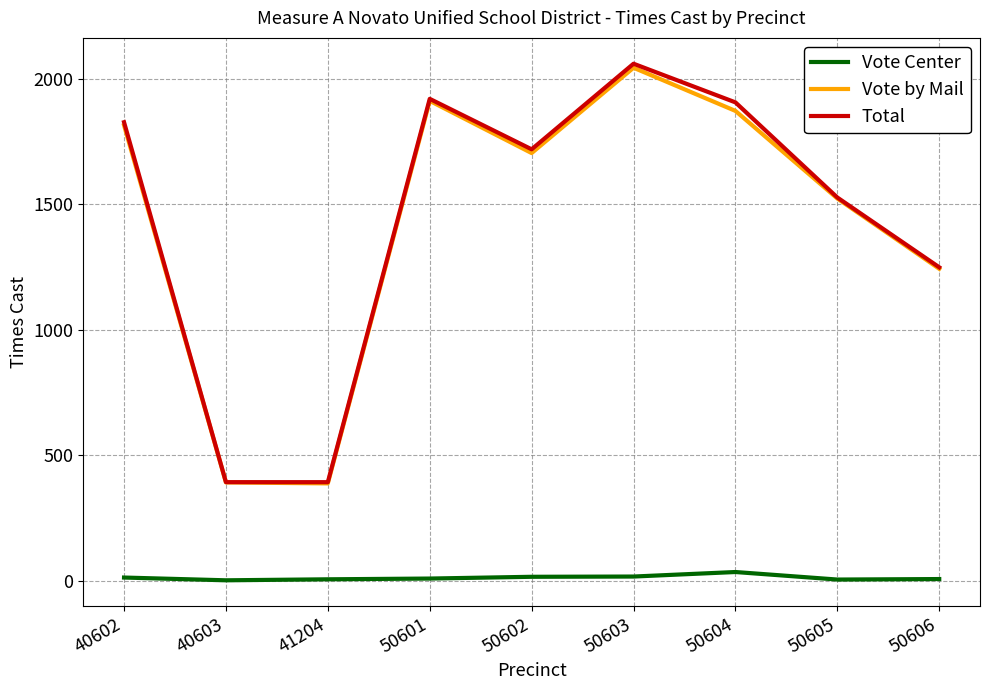

True or false: Vote Center and Vote by Mail intersect in this chart.

False